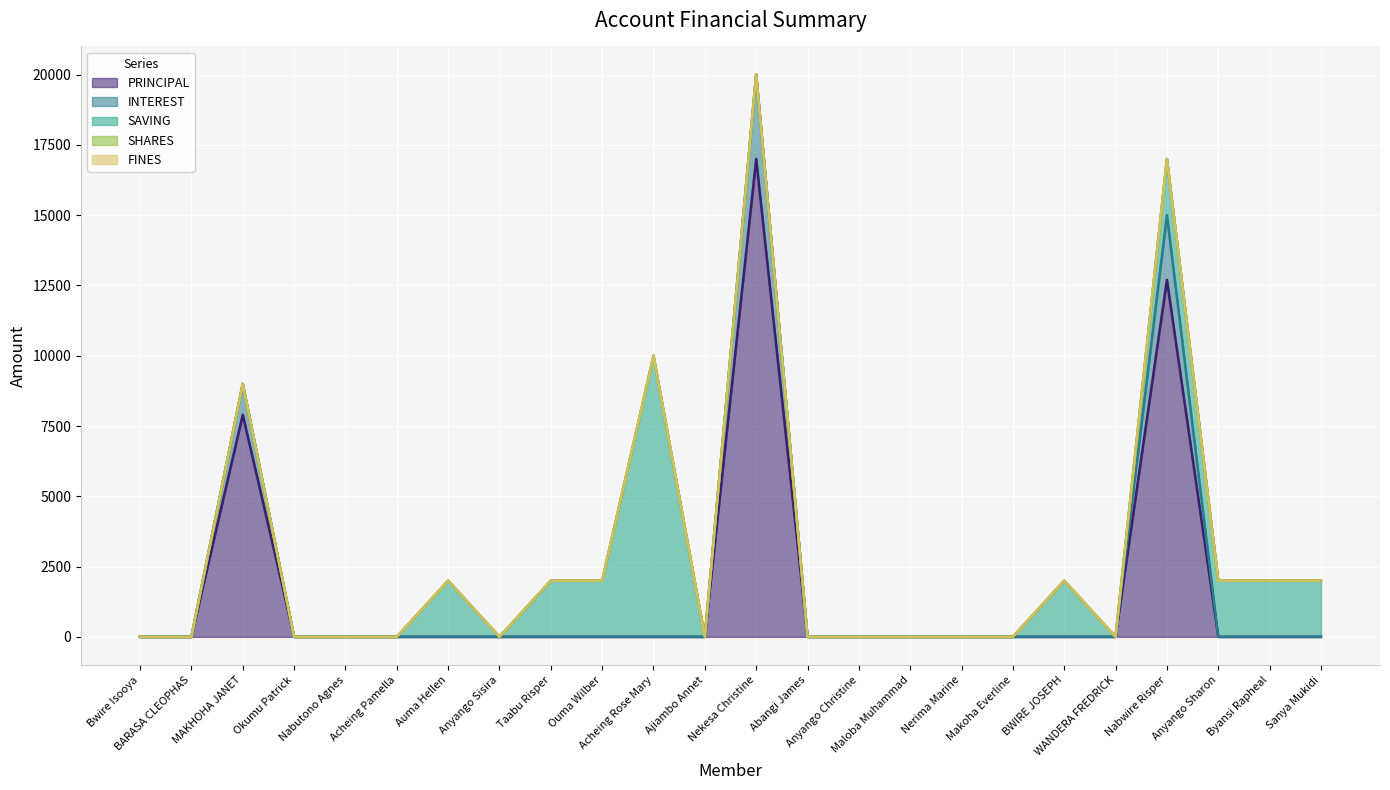

True or false: PRINCIPAL and INTEREST cross at least once.

False